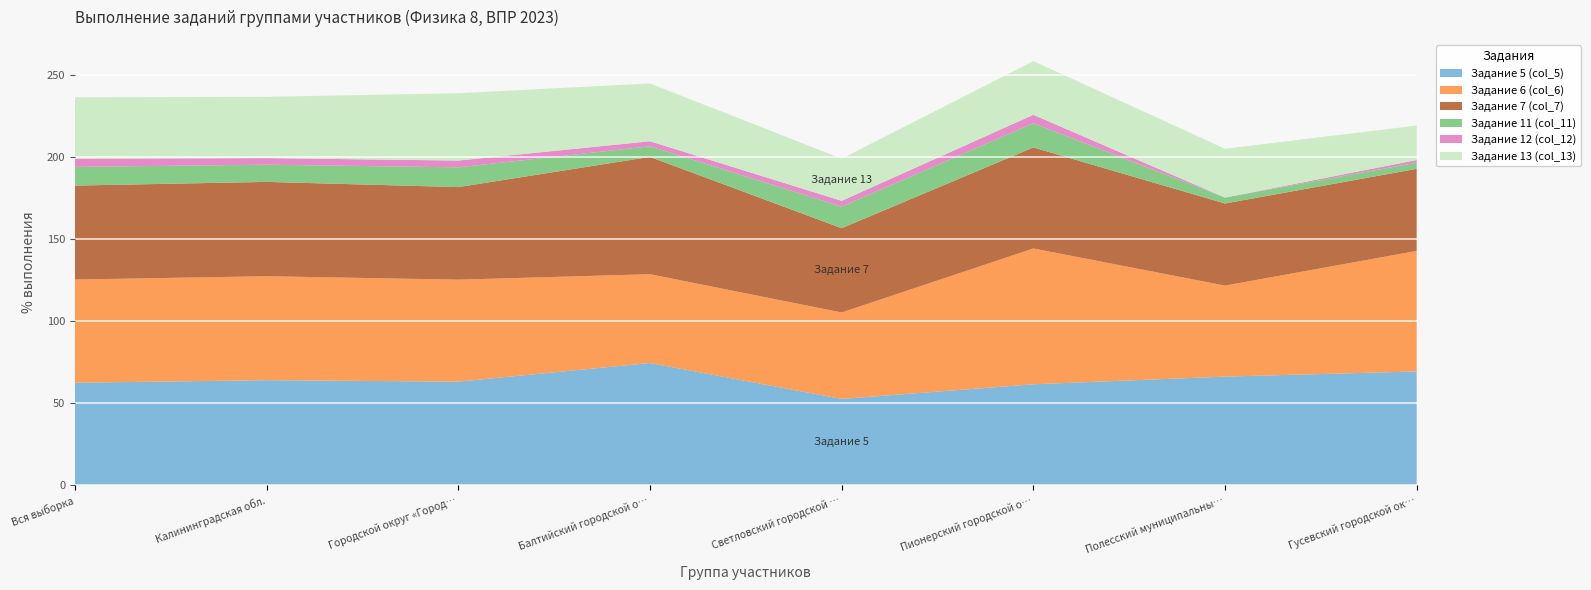

Reading right to left, list all the values displayed in this chart.

Задание 5 (col_5): Гусевский городской округ=69.3	Полесский муниципальный округ=66.2	Пионерский городской округ=61.5	Светловский городской округ=52.6	Балтийский городской округ=74.5	Городской округ «Город Калининград»=63.1	Калининградская обл.=64.0	Вся выборка=62.5
Задание 6 (col_6): Гусевский городской округ=73.4	Полесский муниципальный округ=55.4	Пионерский городской округ=82.7	Светловский городской округ=52.6	Балтийский городской округ=54.1	Городской округ «Город Калининград»=62.1	Калининградская обл.=63.3	Вся выборка=62.9
Задание 7 (col_7): Гусевский городской округ=50.0	Полесский муниципальный округ=50.0	Пионерский городской округ=61.5	Светловский городской округ=51.3	Балтийский городской округ=71.4	Городской округ «Город Калининград»=56.4	Калининградская обл.=57.4	Вся выборка=57.2
Задание 11 (col_11): Гусевский городской округ=3.8	Полесский муниципальный округ=3.6	Пионерский городской округ=14.7	Светловский городской округ=13.2	Балтийский городской округ=6.5	Городской округ «Город Калининград»=12.0	Калининградская обл.=10.5	Вся выборка=11.4
Задание 12 (col_12): Гусевский городской округ=1.6	Полесский муниципальный округ=0.0	Пионерский городской округ=5.1	Светловский городской округ=3.5	Балтийский городской округ=3.1	Городской округ «Город Калининград»=4.1	Калининградская обл.=4.0	Вся выборка=5.0
Задание 13 (col_13): Гусевский городской округ=21.0	Полесский муниципальный округ=29.7	Пионерский городской округ=32.7	Светловский городской округ=25.7	Балтийский городской округ=35.2	Городской округ «Город Калининград»=41.0	Калининградская обл.=37.3	Вся выборка=37.4